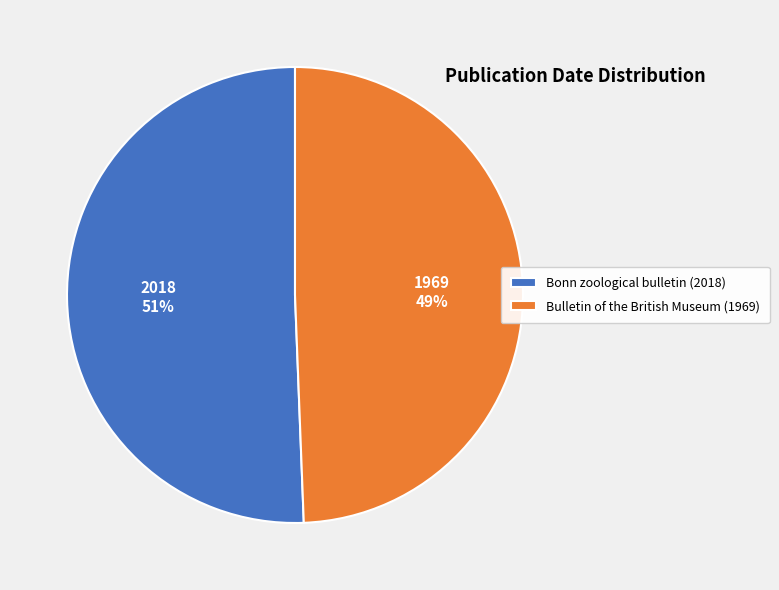

Count the number of slices in the pie.

2